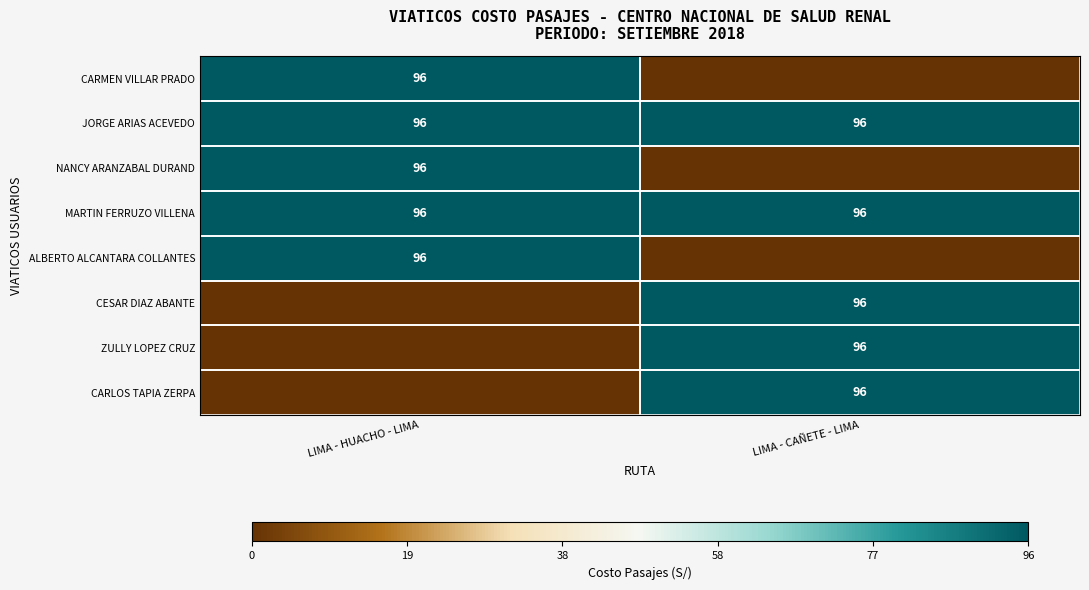

The value of JORGE ARIAS ACEVEDO at LIMA - HUACHO - LIMA is 96. True or false?

True